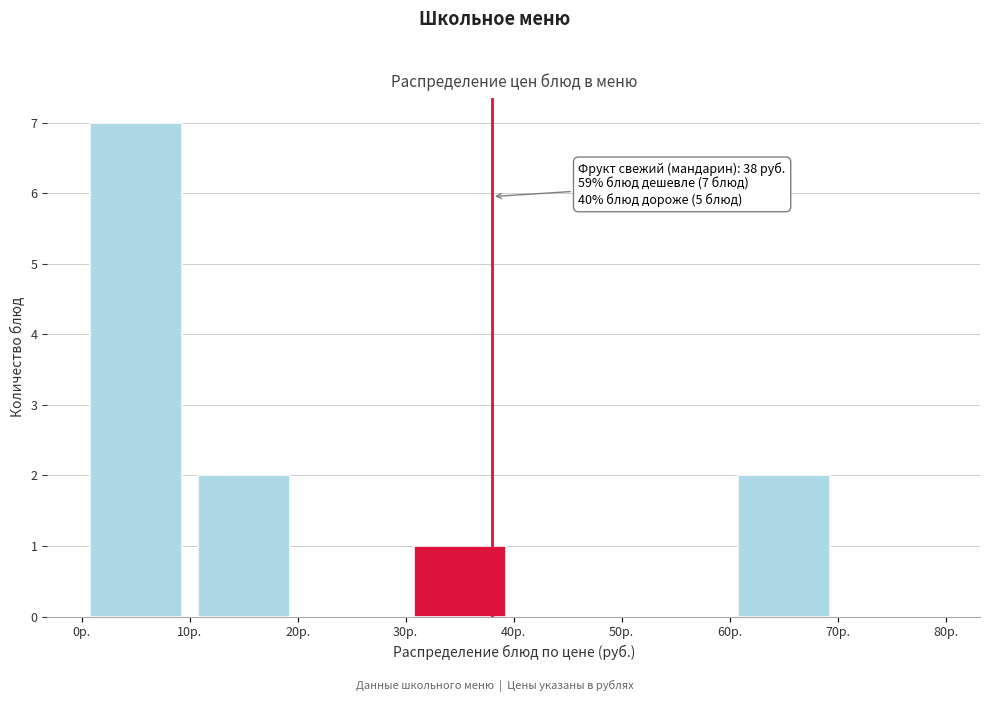

Over which range of the x-axis is the bar tallest?

0 to 10